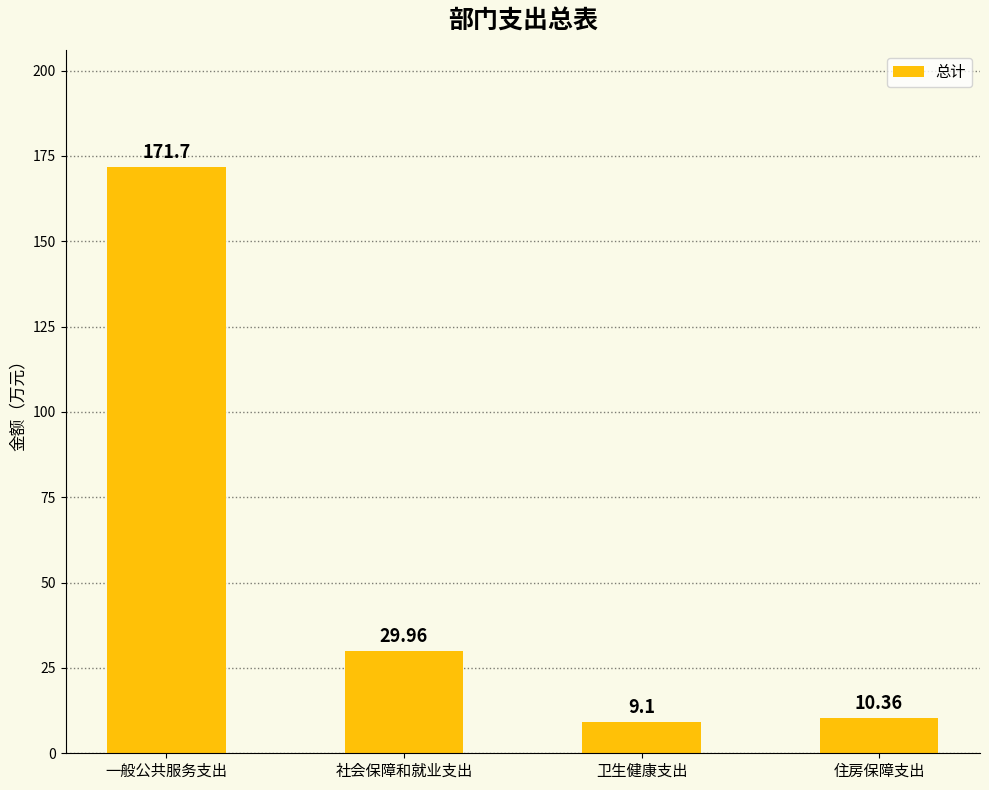

Is it true that the value at 社会保障和就业支出 is 30.0?

True